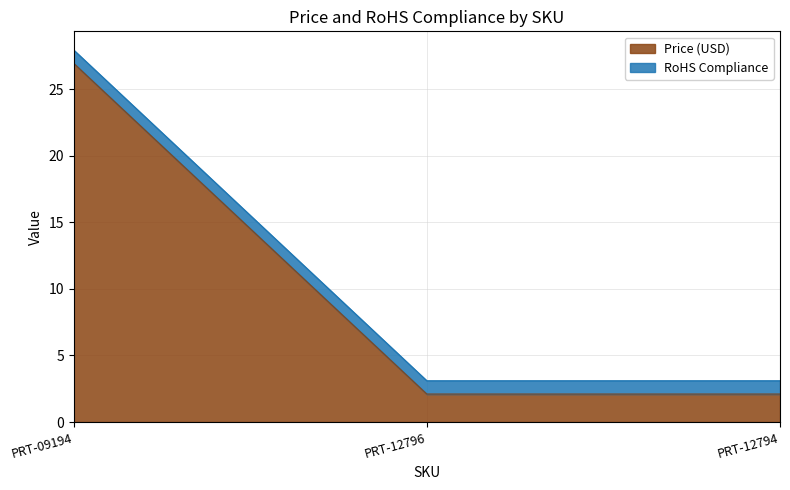

What is the sum of all values?

31.1